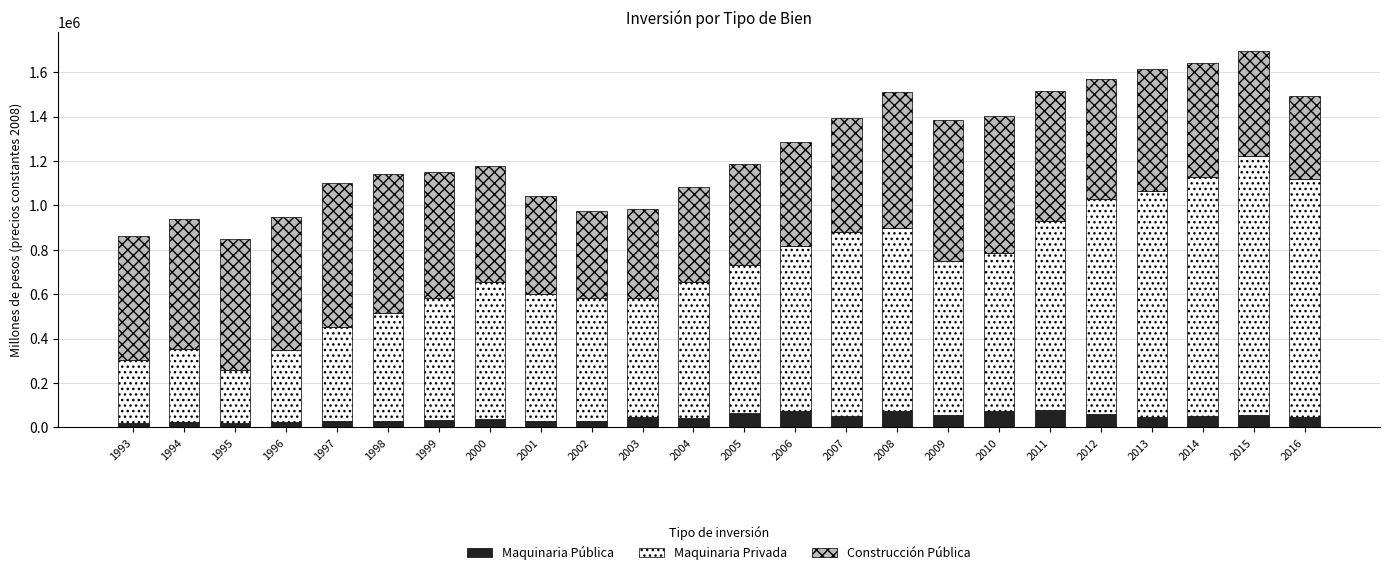

What is the difference between the maximum and minimum values in the Maquinaria Pública series?

55794.2